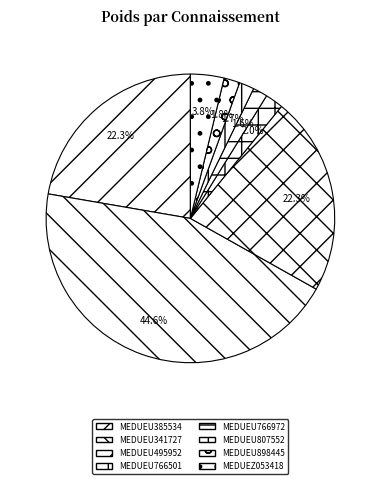

Is it true that MEDUEU807552 is 1% of the pie?

False